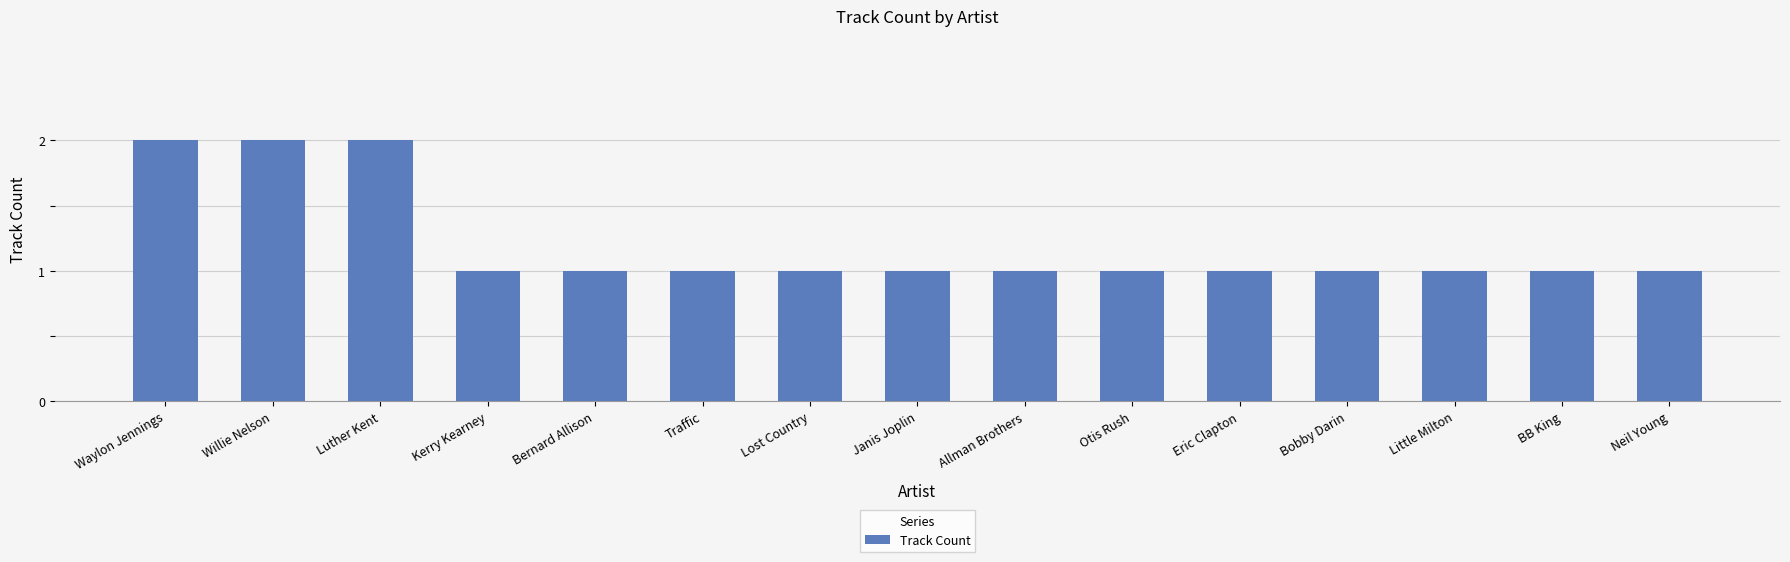

What position from the left is Little Milton?

13